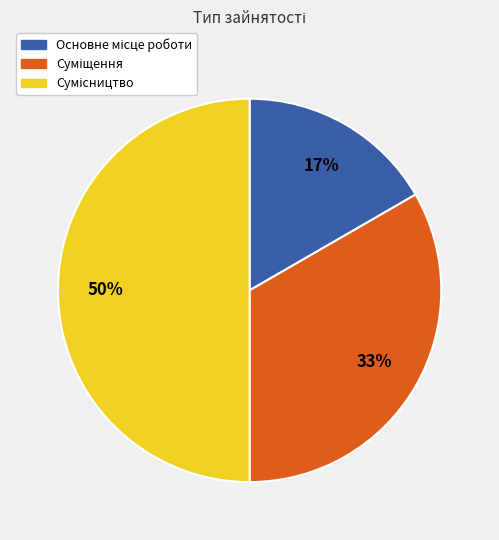

To the nearest percent, what is the difference between the largest and smallest slice percentages?

33%